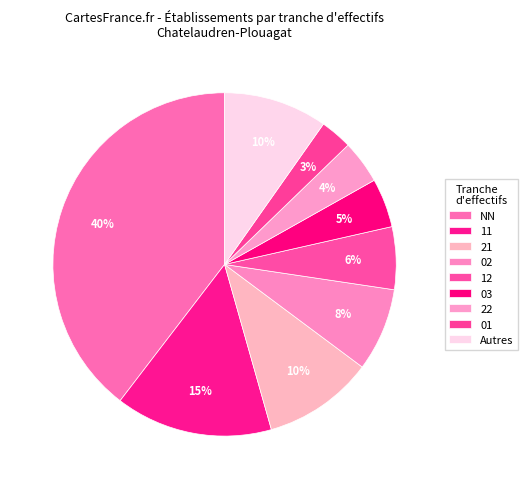

Does 03 represent more than half of the total?

No